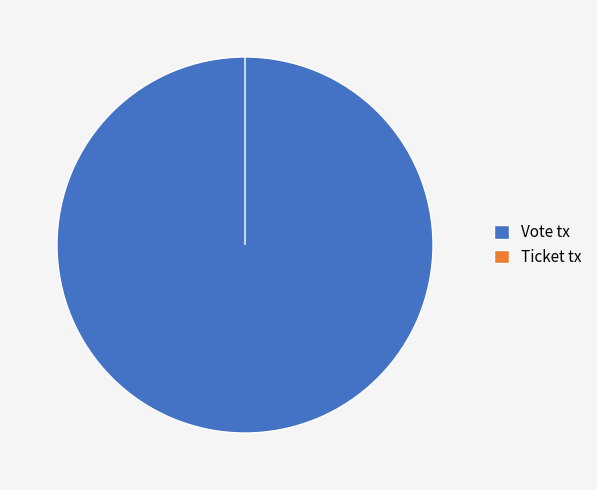

To the nearest percent, what is the combined percentage of Vote tx and Ticket tx?

100%